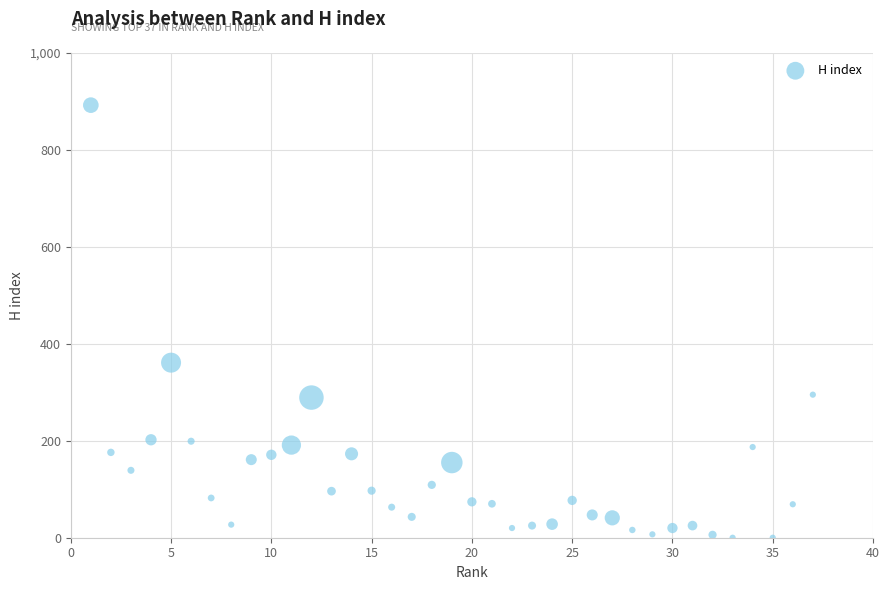

What Y value in the scatter plot is closest to 446?

361